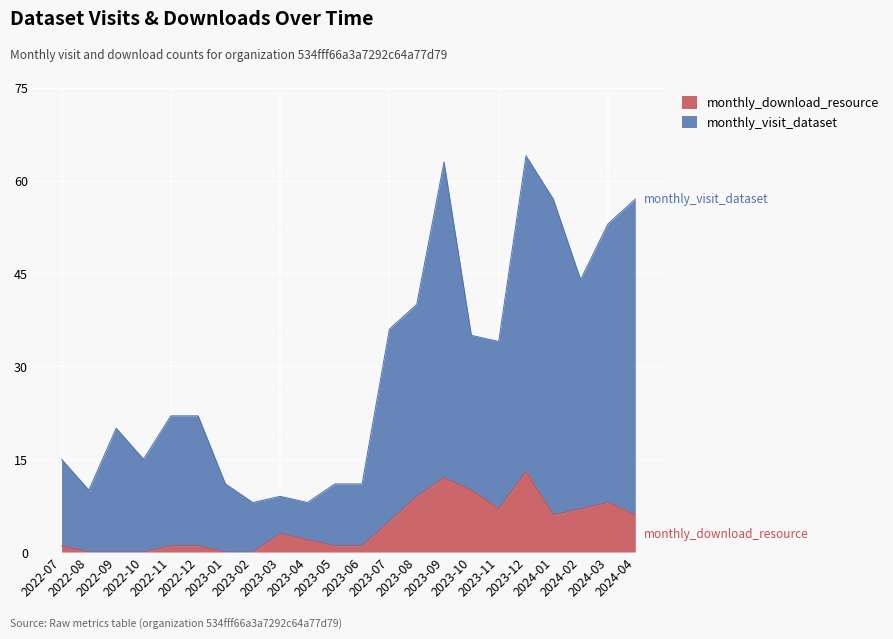

How many values in the monthly_visit_dataset series are below 22?

10